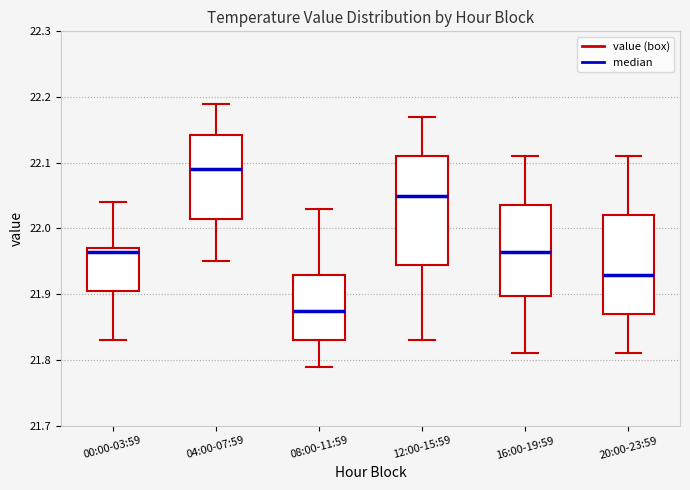

Reading left to right, transcribe this box plot: for each box, give where its median line is, the range the box spans, and where its two whiskers end, as read against the y-axis. The values are not printed on the chart, so give them approximately, as read against the axis.

00:00-03:59: median 21.97 (just below the box's upper edge), box 21.91 to 21.97, whiskers 21.83 to 22.04
04:00-07:59: median 22.09, box 22.02 to 22.14, whiskers 21.95 to 22.19
08:00-11:59: median 21.88, box 21.83 to 21.93, whiskers 21.79 to 22.03
12:00-15:59: median 22.05, box 21.95 to 22.11, whiskers 21.83 to 22.17
16:00-19:59: median 21.97, box 21.90 to 22.04, whiskers 21.81 to 22.11
20:00-23:59: median 21.93, box 21.87 to 22.02, whiskers 21.81 to 22.11